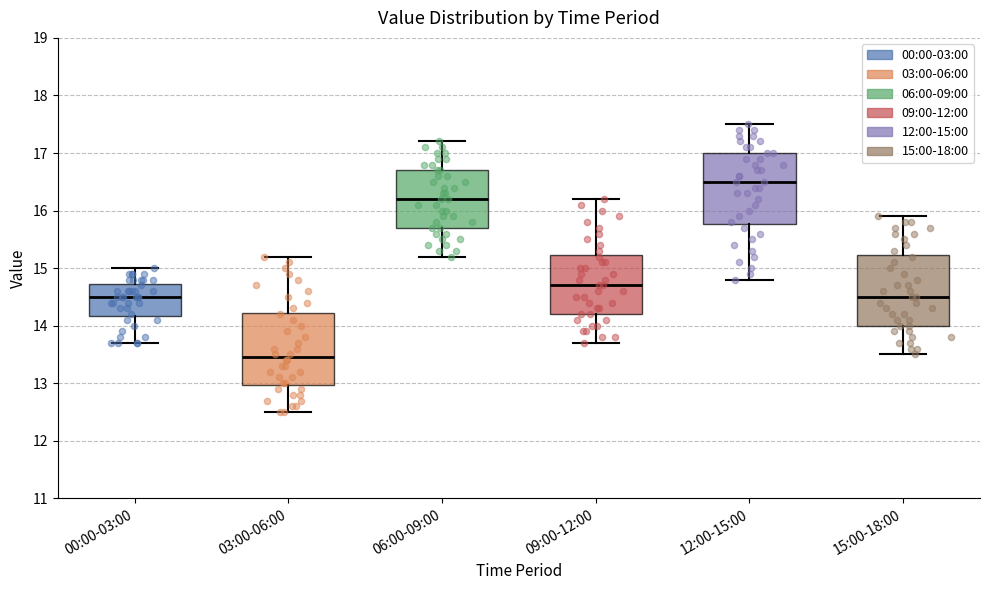

Where is the upper edge of the box for 03:00-06:00 on the y-axis? The values are not printed on the chart, so give them approximately, as read against the axis.

14.2